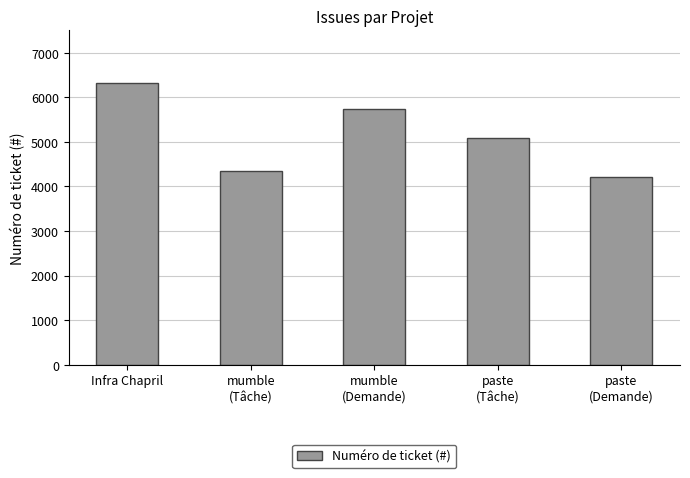

Reading left to right, transcribe all the data shown in this chart.

Infra Chapril=6321	mumble
(Tâche)=4338	mumble
(Demande)=5739	paste
(Tâche)=5084	paste
(Demande)=4217